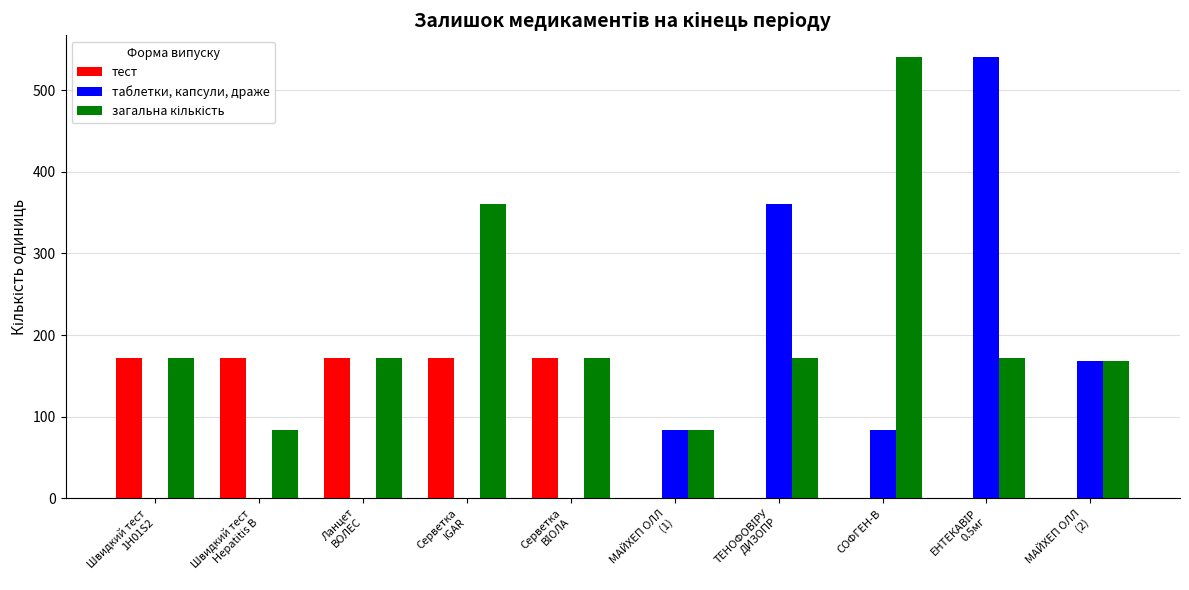

What is the greatest value displayed?

540